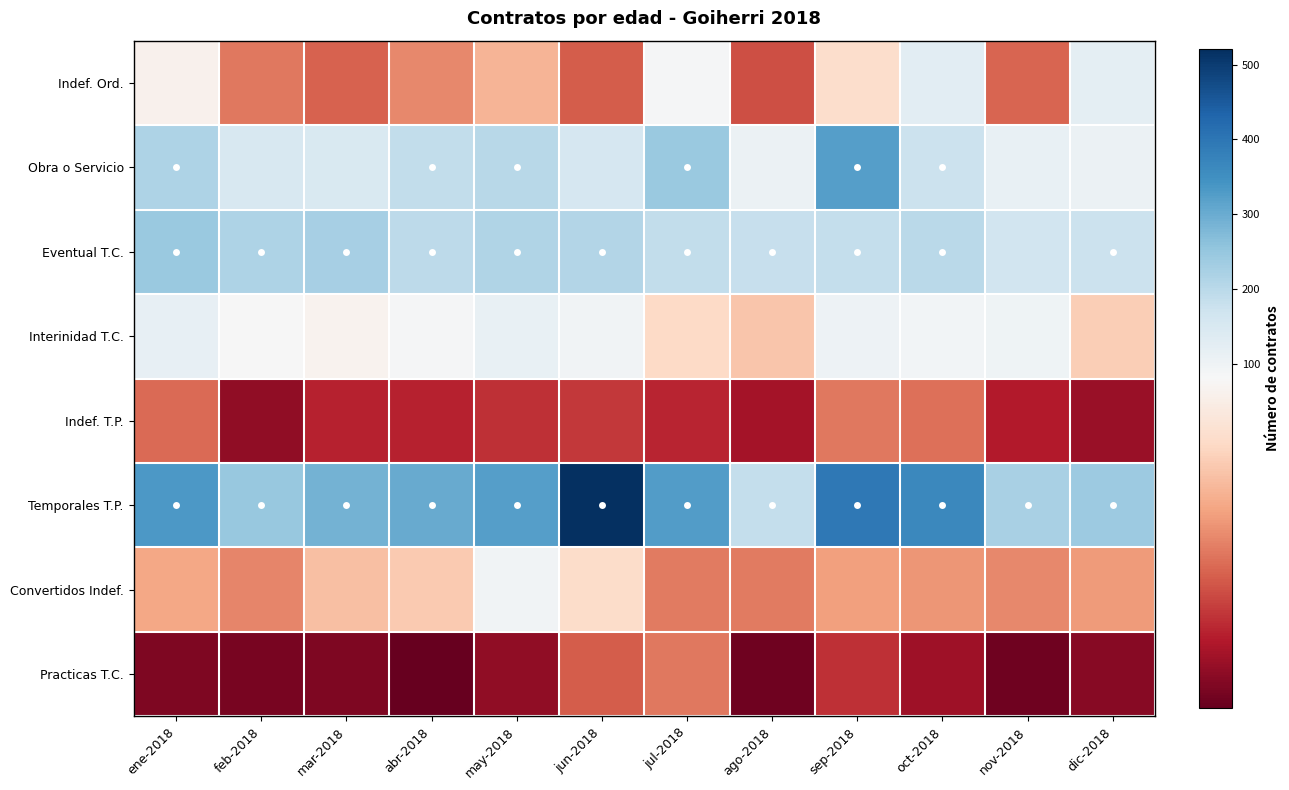

Between dic-2018 and sep-2018, which is larger?

dic-2018